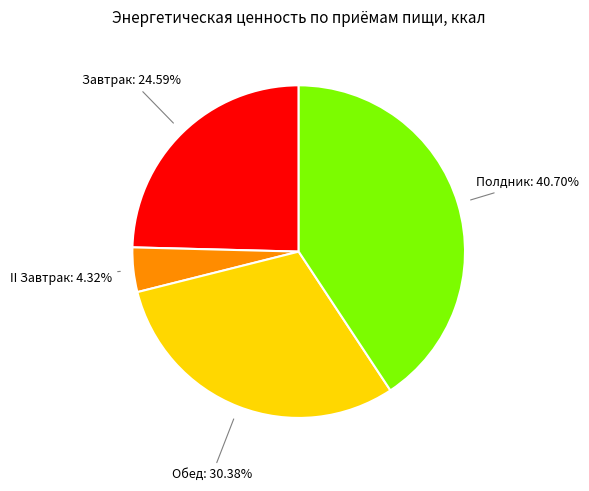

Rank the categories by value from lowest to highest.

II Завтрак, Завтрак, Обед, Полдник